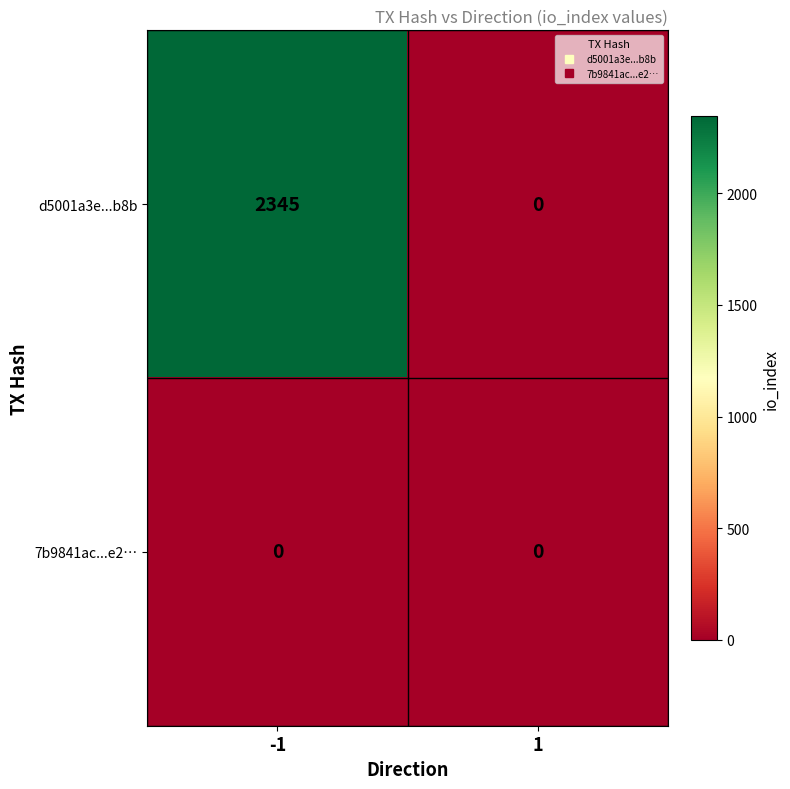

What is the greatest value displayed?

2345